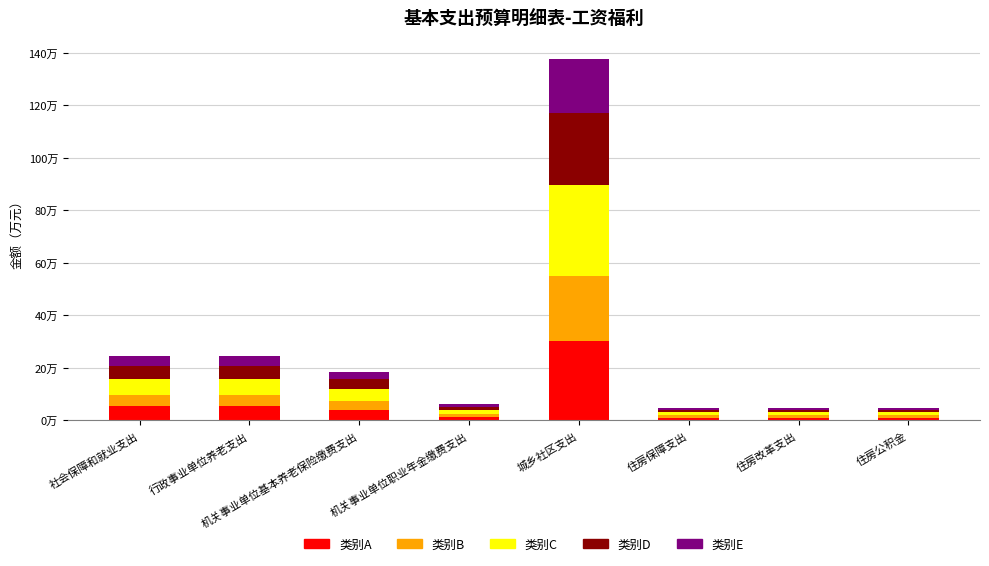

Does the chart contain any negative values?

No